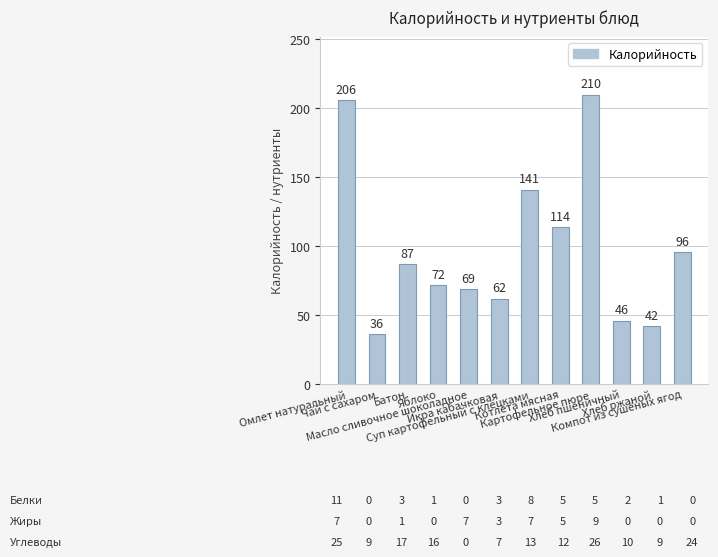

Does the chart contain stacked bars?

No